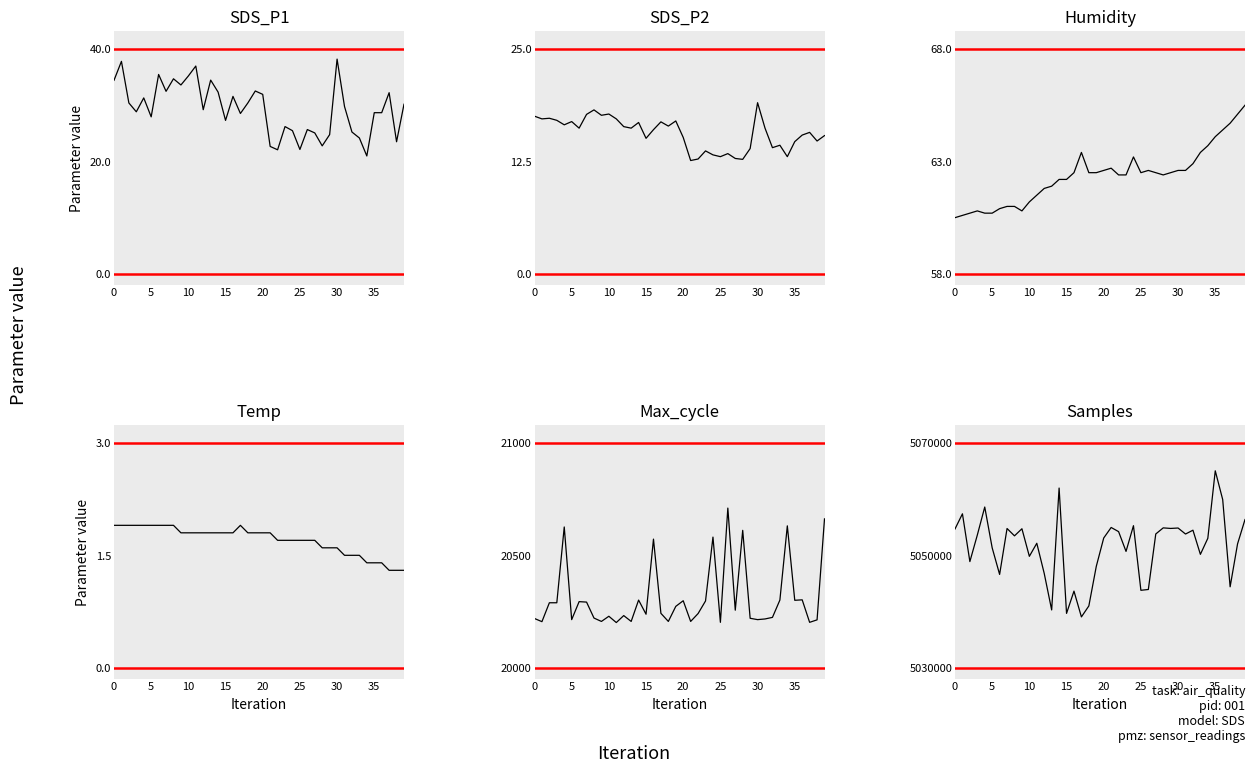

True or false: Max_cycle has a value of 4055.8 at 32.

False